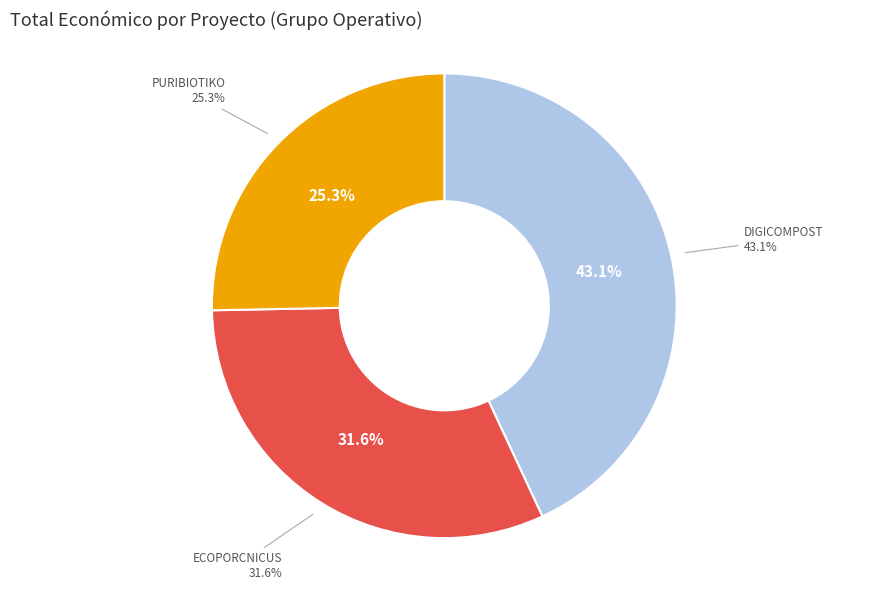

Which category has the biggest portion of the pie?

DIGICOMPOST